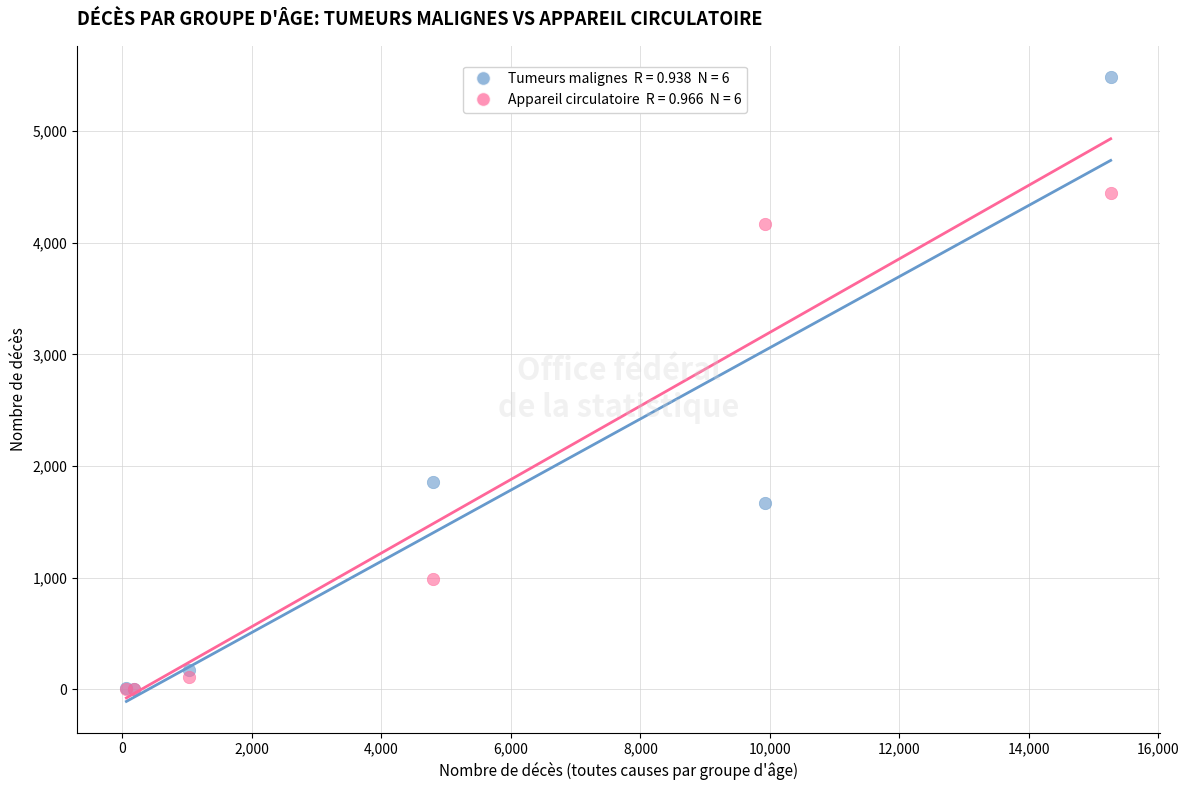

Across all series, what Y value is closest to 2743?

1861